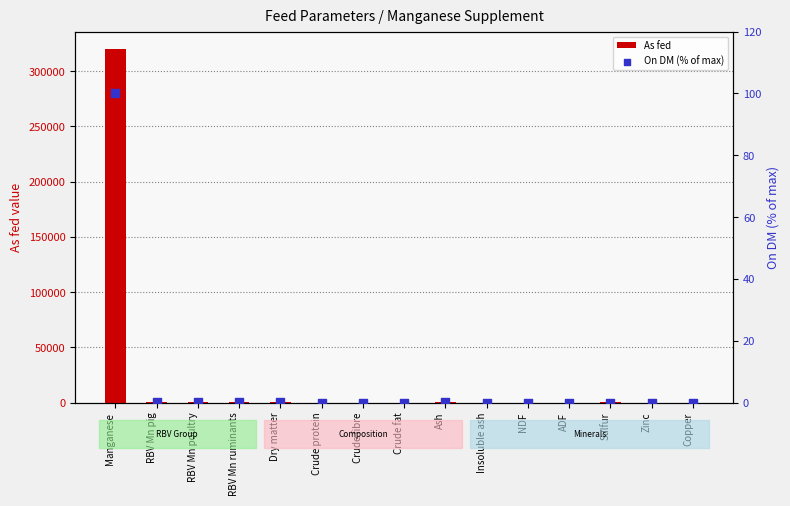

Which series contains the lowest Y value?

As fed